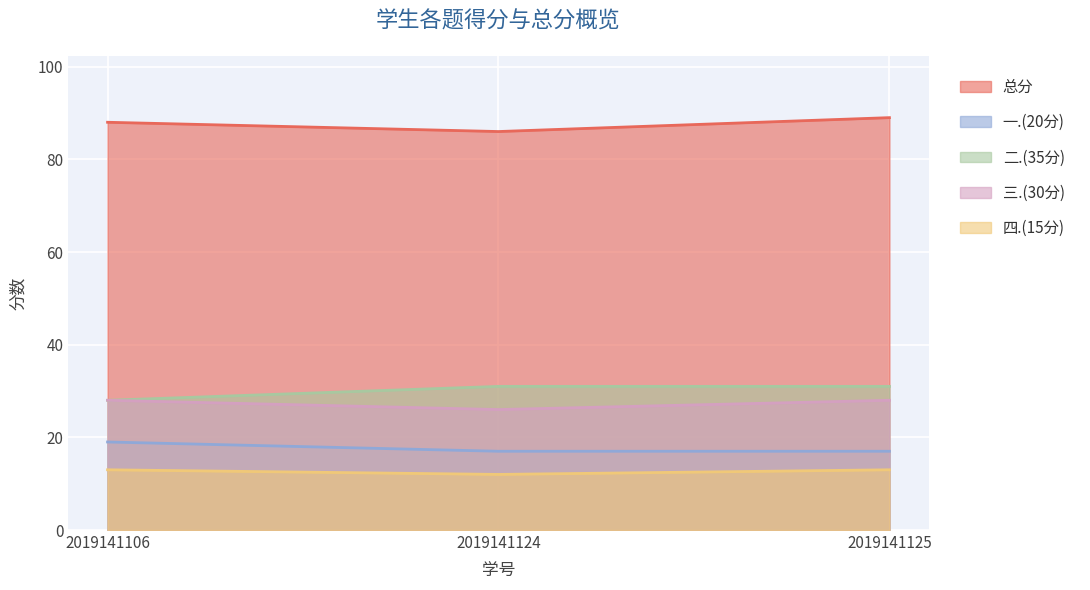

What is the difference between the maximum and minimum values in the 一.(20分) series?

2